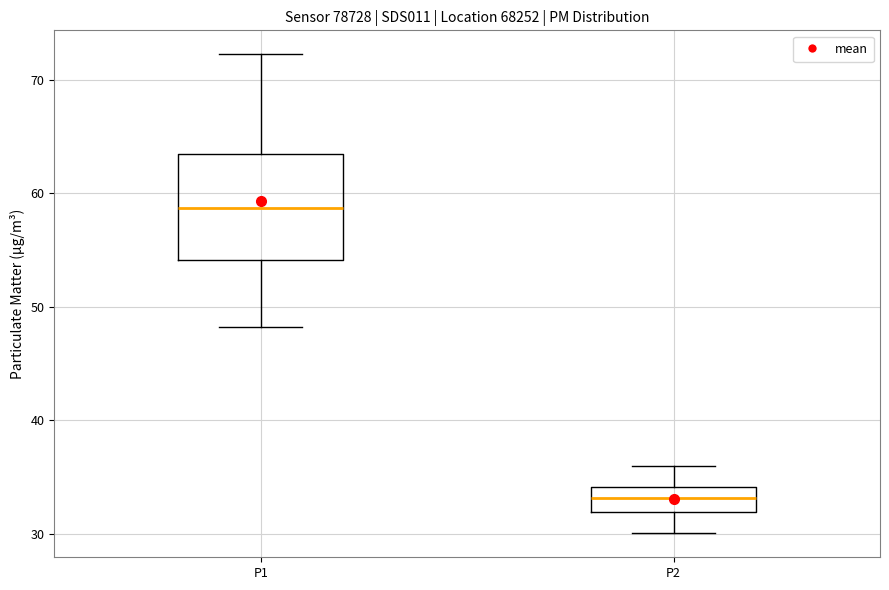

Comparing the boxes themselves (not the whiskers), which one is the tallest?

P1